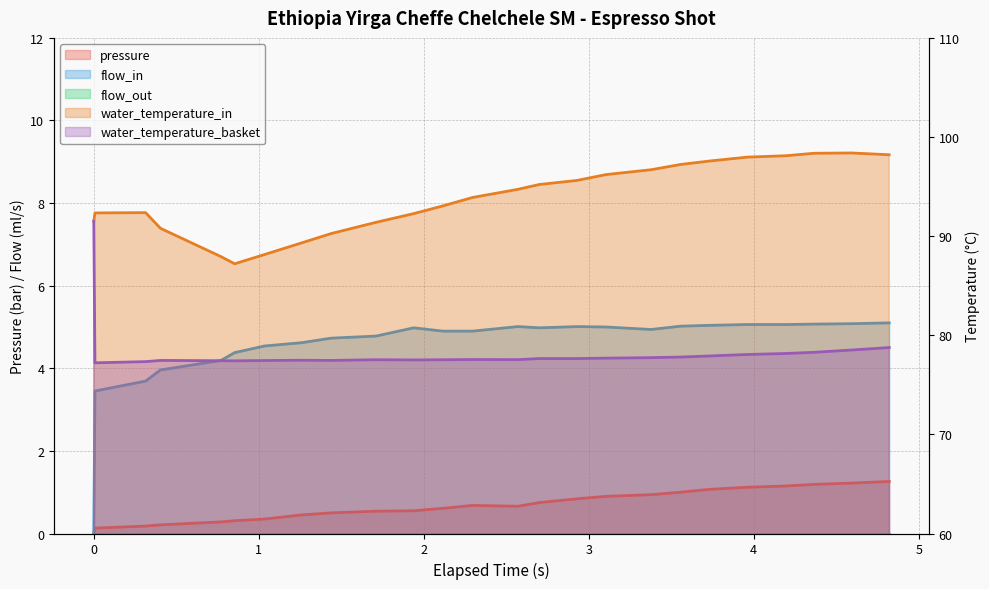

How many lines are shown in the chart?

4